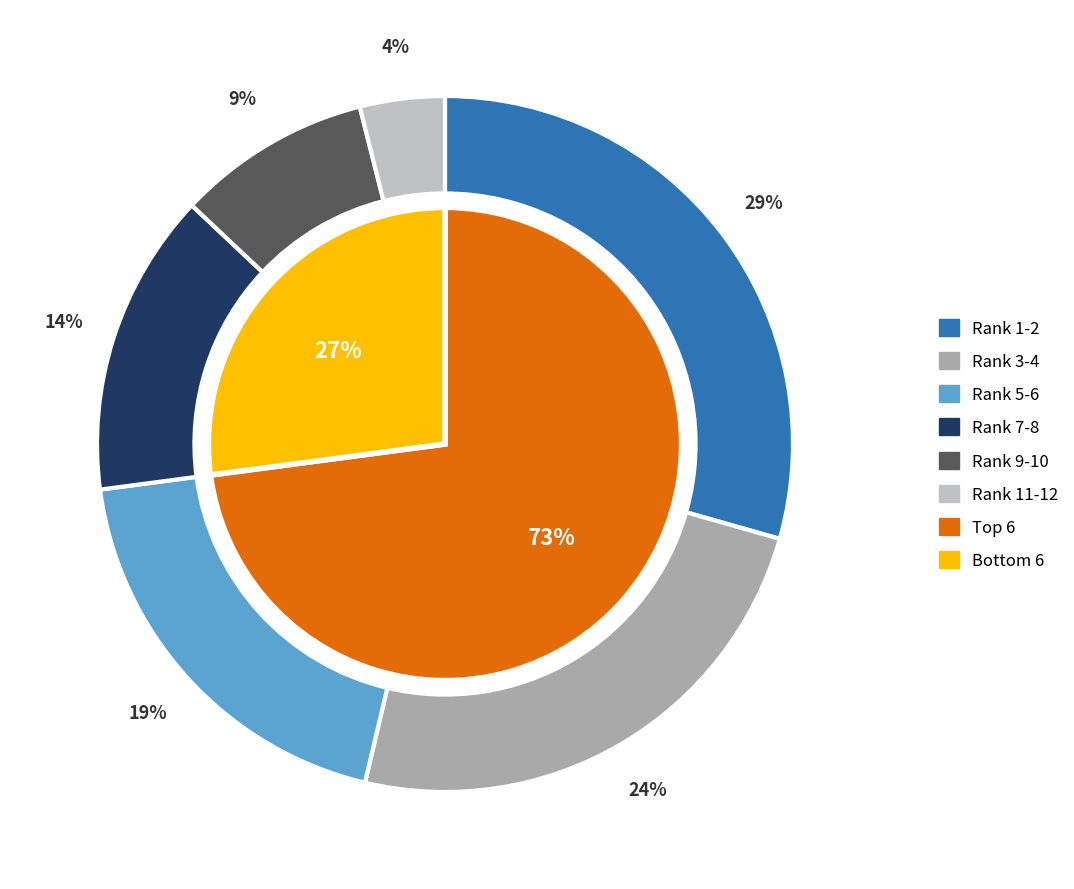

To the nearest percent, what is the combined percentage of 7 and prize?

22%